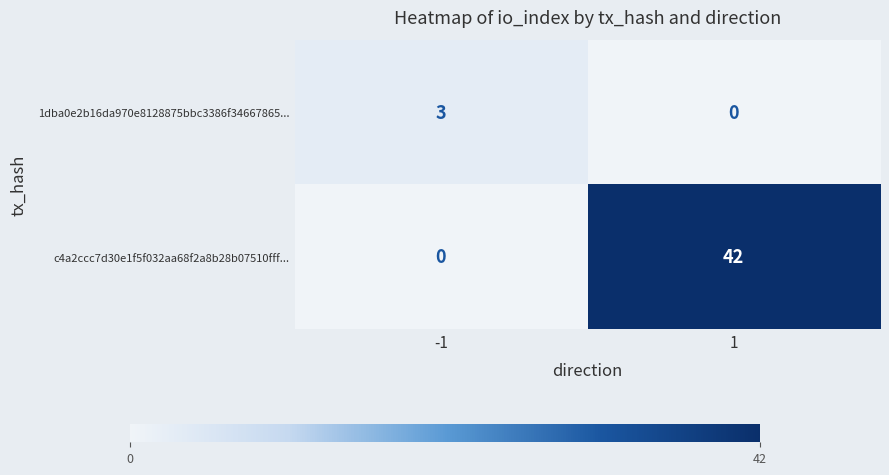

What is the greatest value displayed?

42